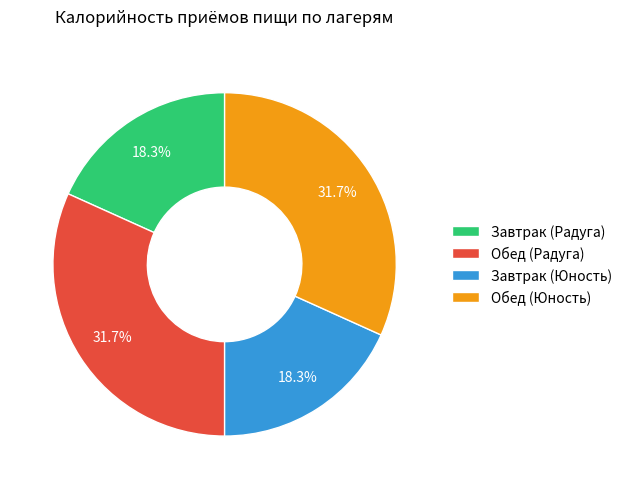

What is the ratio of the value at Завтрак (Юность) to the value at Обед (Радуга)?

0.6